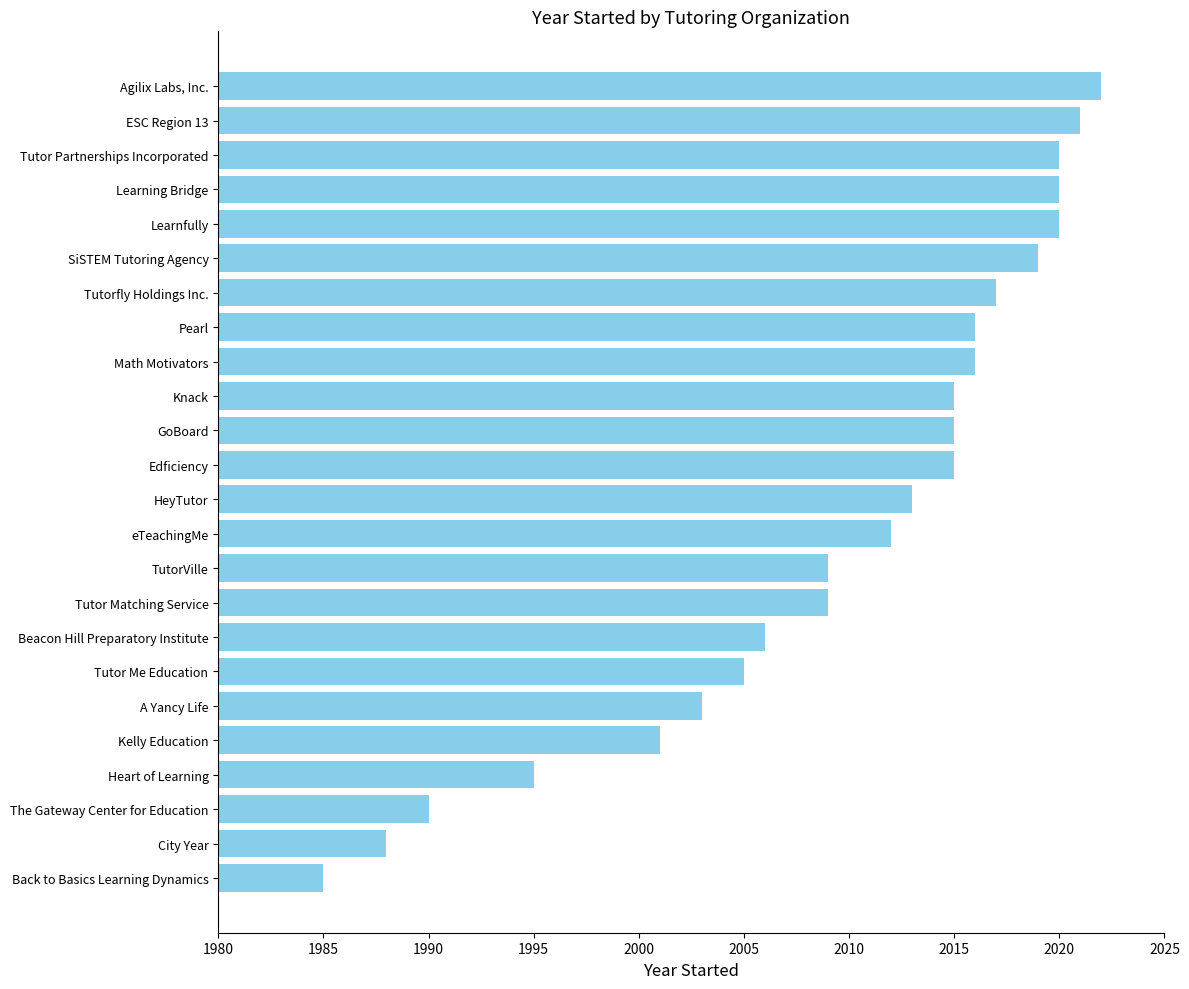

True or false: the data shows 2003 at A Yancy Life.

True